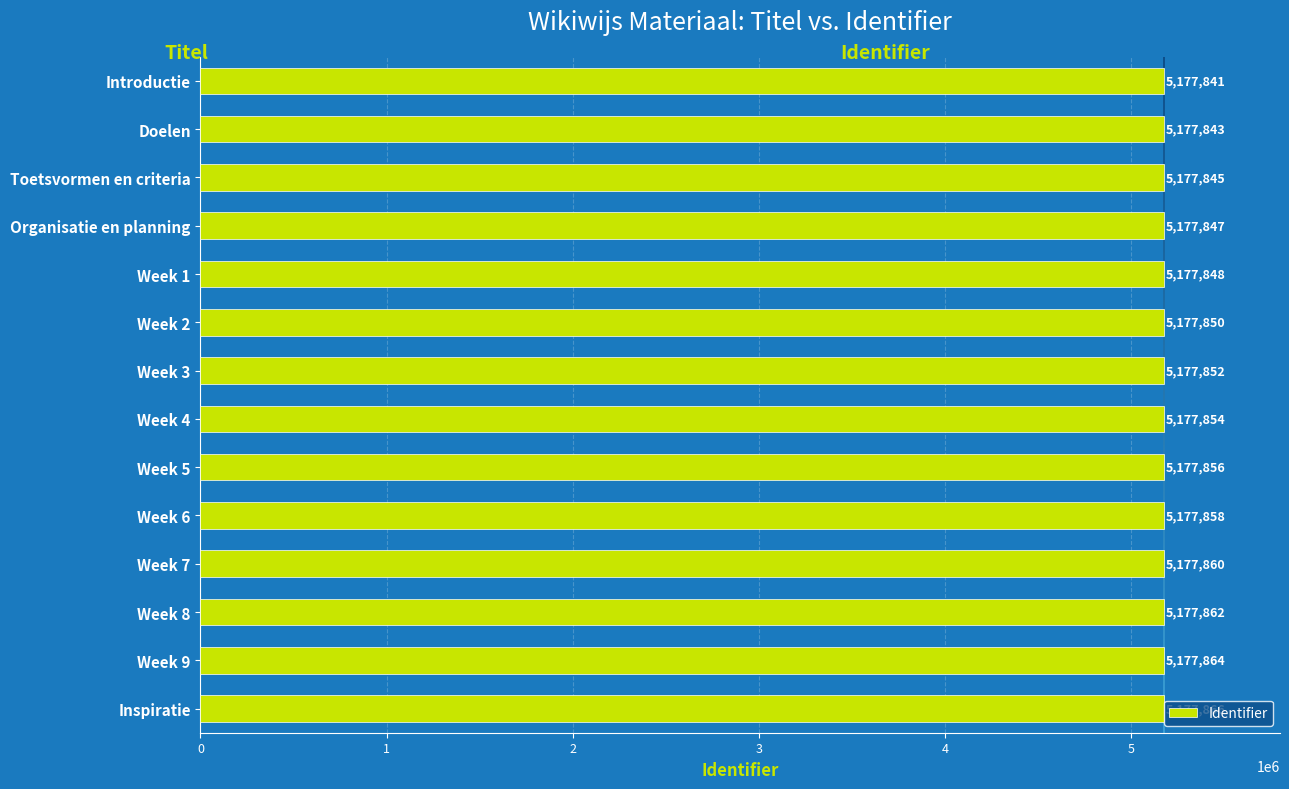

What is the ratio of the value at Week 9 to the value at Toetsvormen en criteria?

1.0